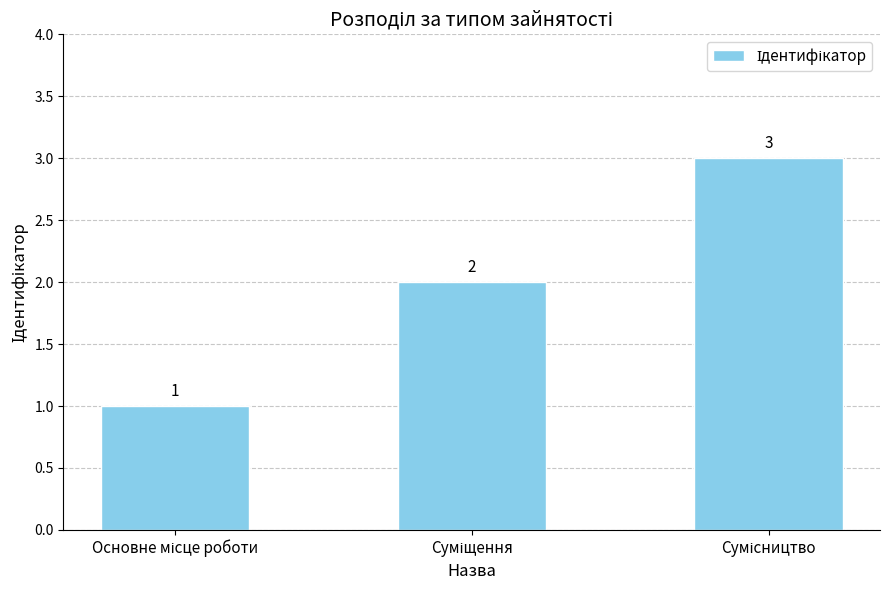

What is the sum of all values?

6